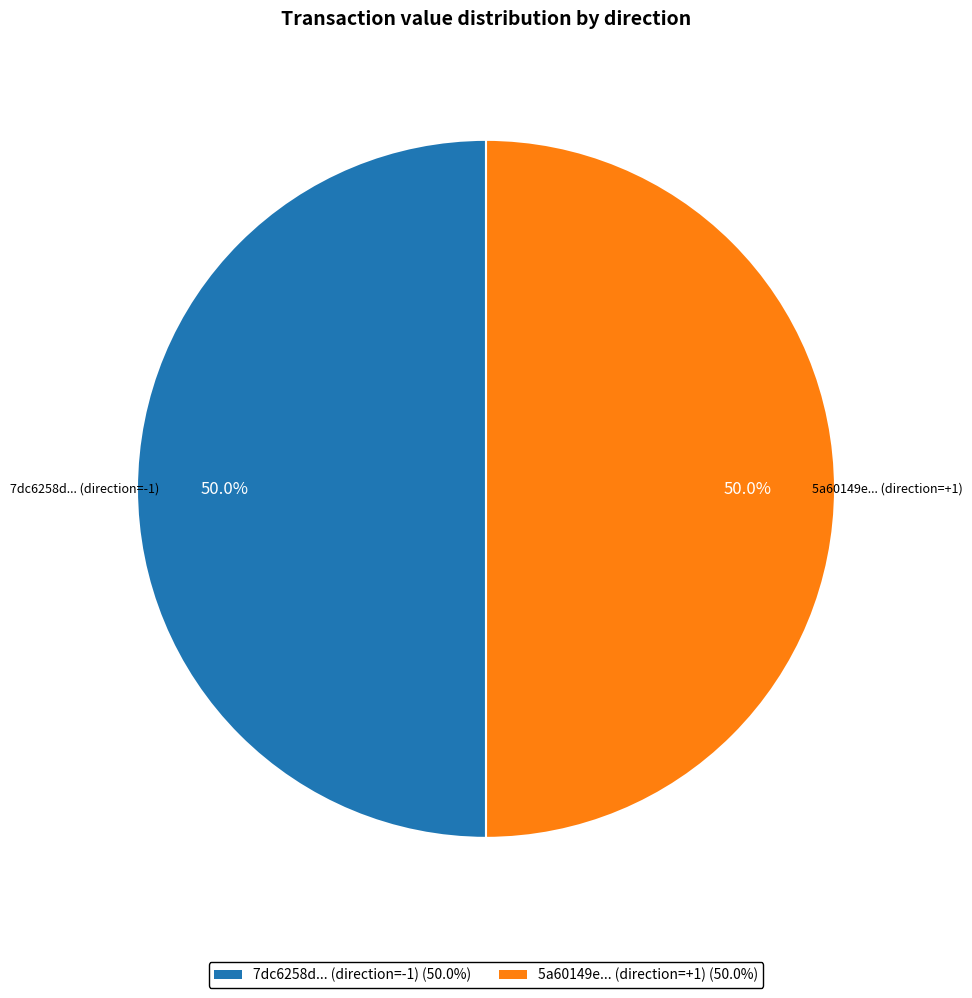

Count the number of slices in the pie.

2